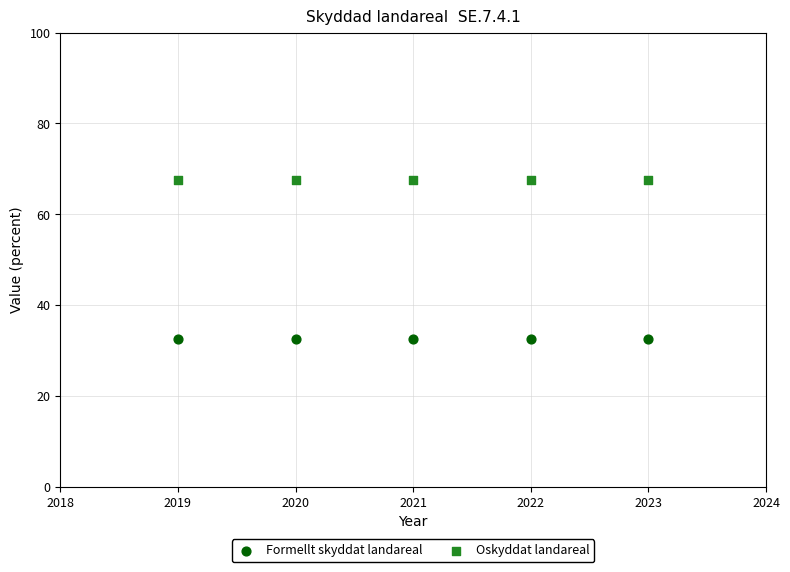

Which series reaches the maximum Y coordinate?

Oskyddat landareal